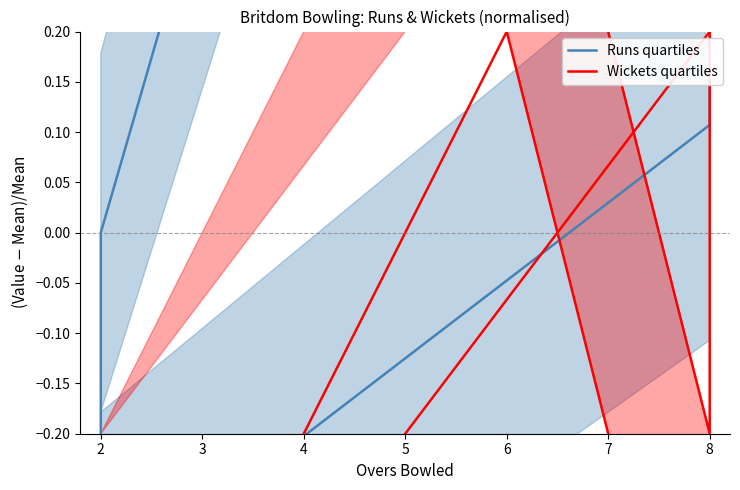

Does the chart have visible grid lines?

No